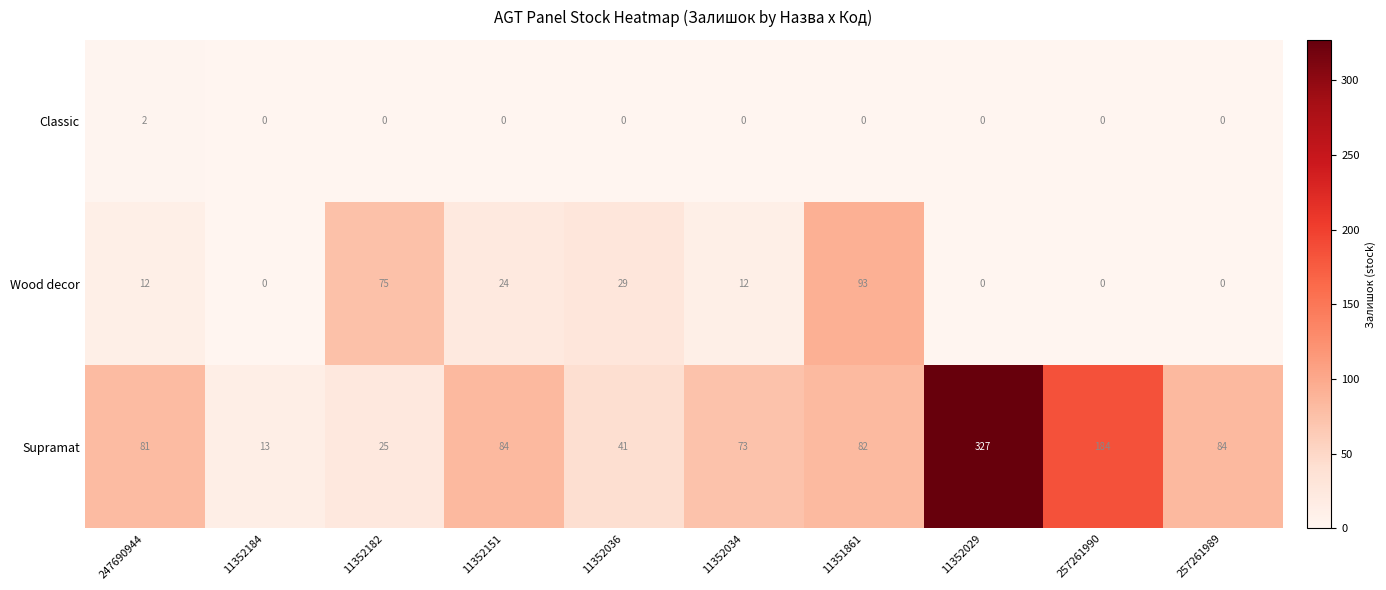

The value of Classic at 11352182 is 0. True or false?

True